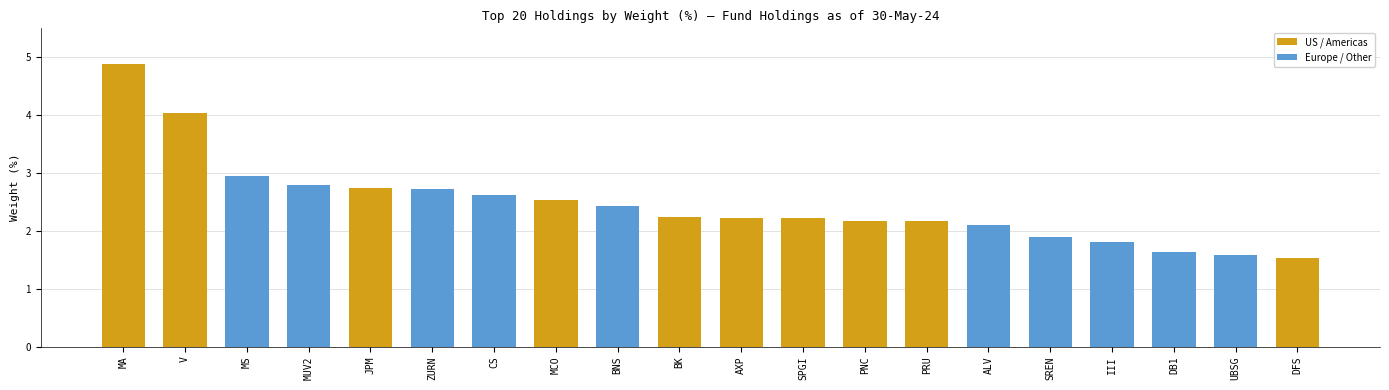

At which label does the data first exceed 2?

MA